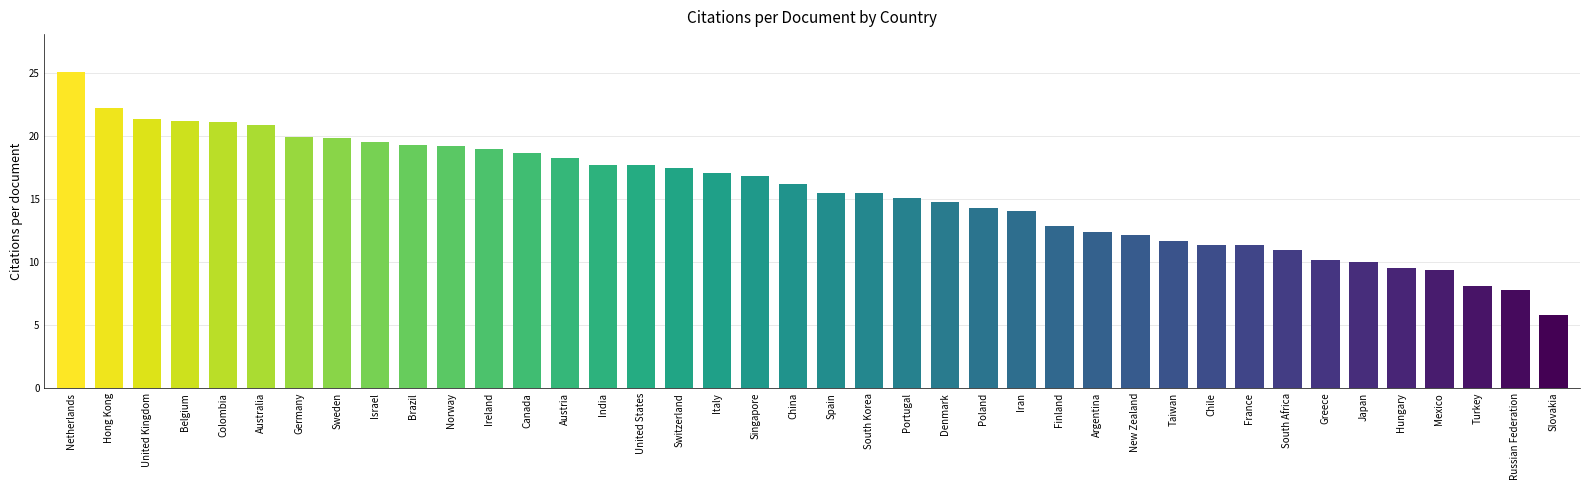

What is the value of the 18th bar from the left?

17.1